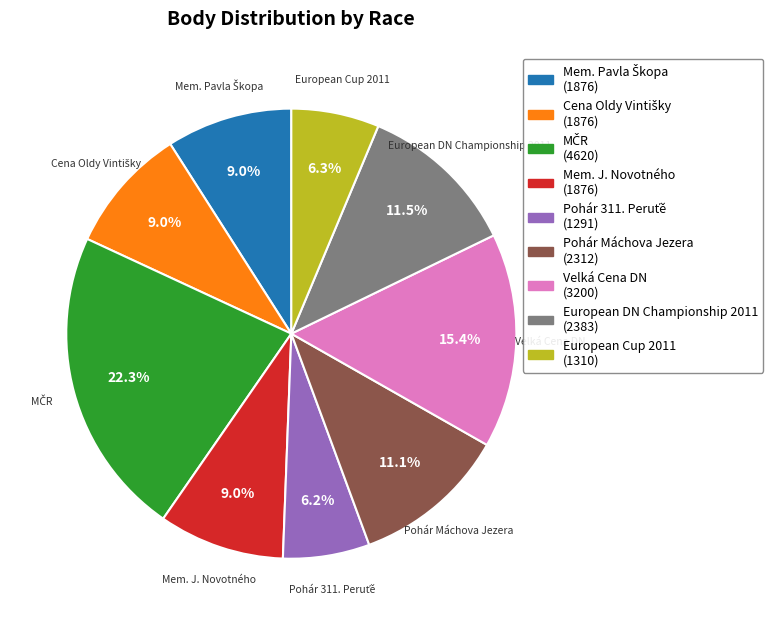

To the nearest percent, what is the average slice percentage?

11%